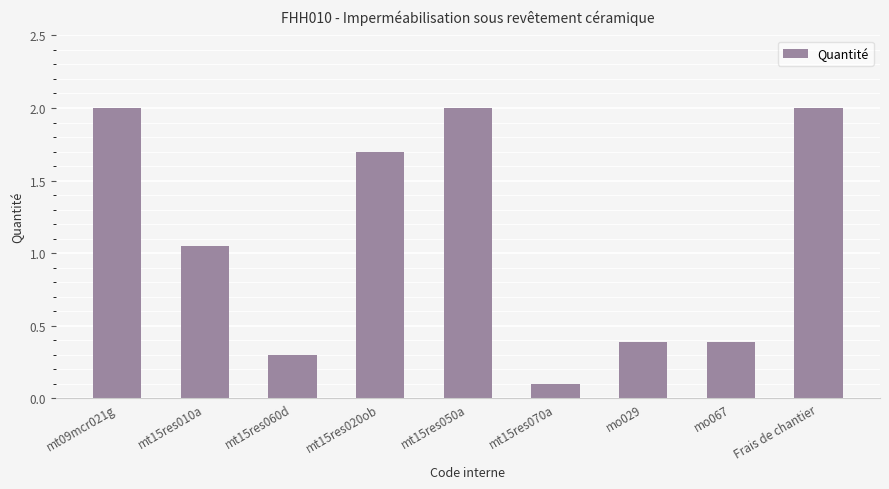

What is the value of the 7th bar from the left?

0.4